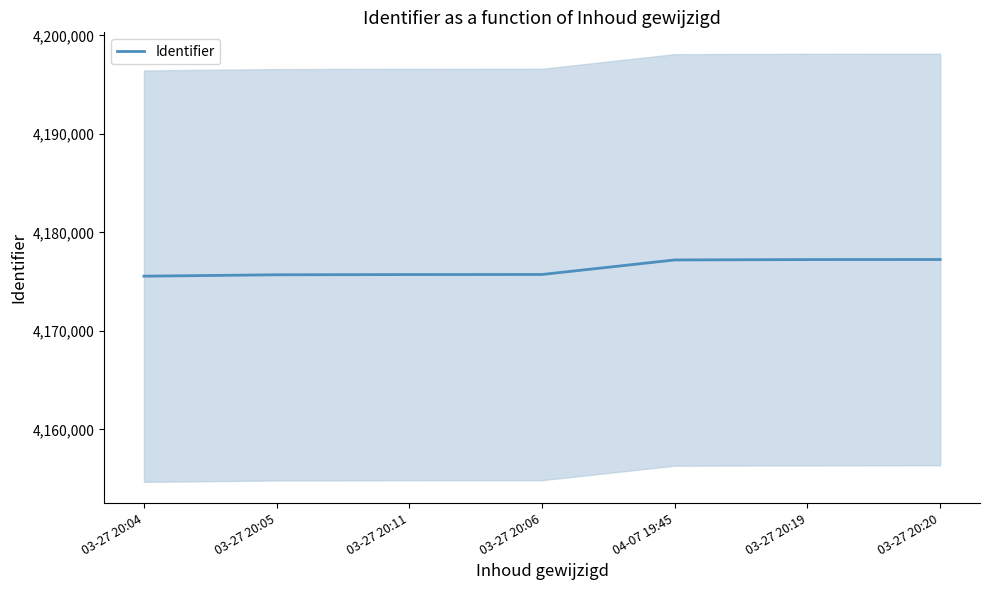

Reading left to right, transcribe all the data shown in this chart.

03-27 20:04=4175562	03-27 20:05=4175705	03-27 20:11=4175727	03-27 20:06=4175735	04-07 19:45=4177211	03-27 20:19=4177248	03-27 20:20=4177255